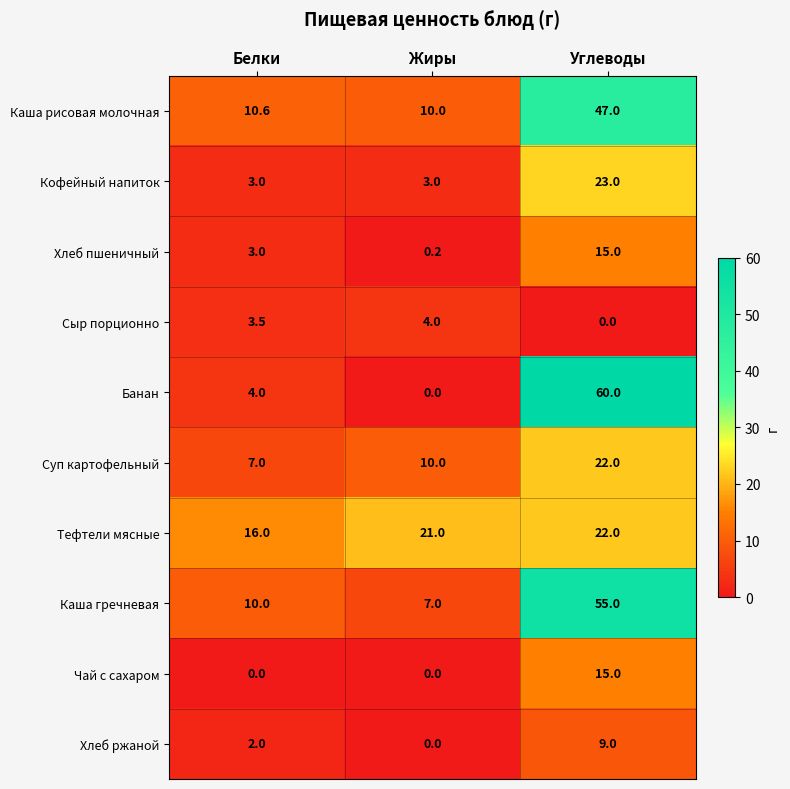

How many values in the Сыр порционно series are below 3?

1